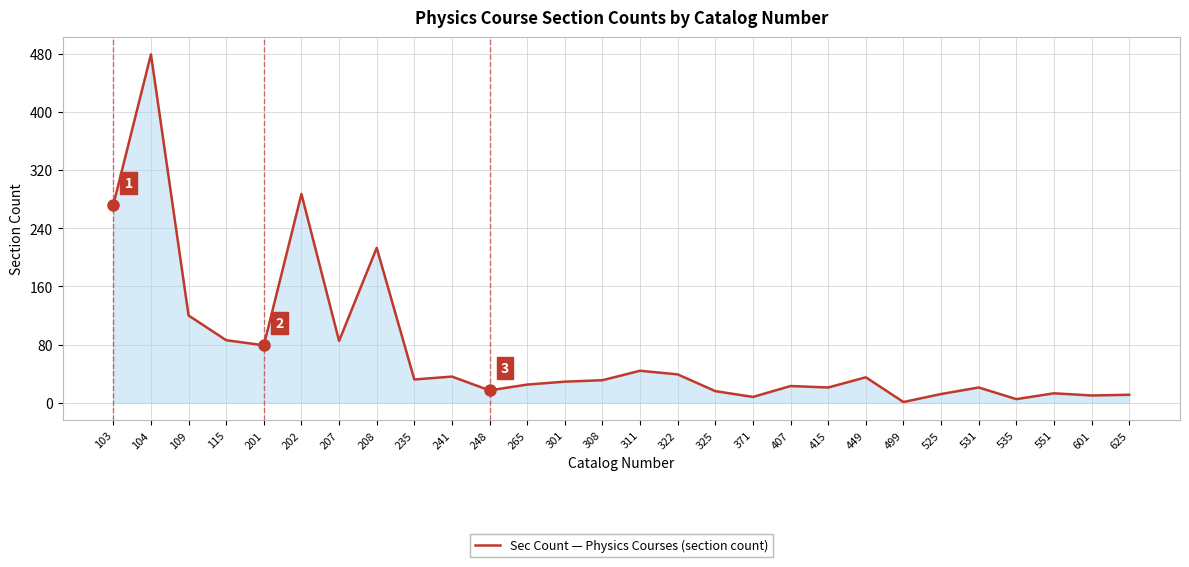

What is the difference between the maximum and minimum values?

478